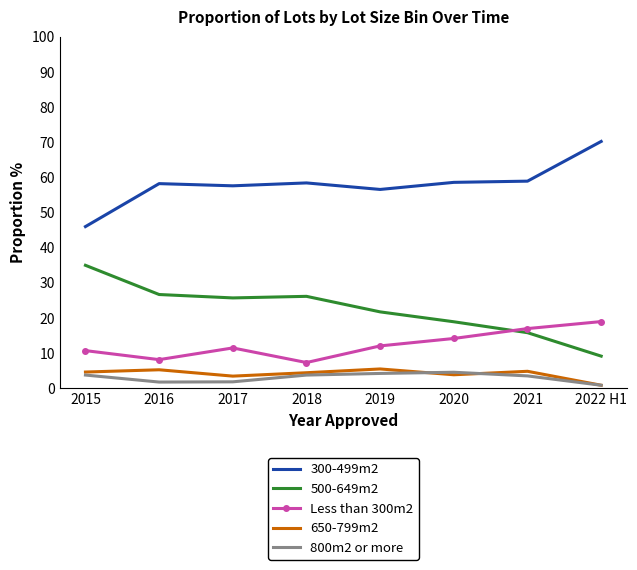

Is it true that 300-499m2 equals 57.6 at 2017?

True